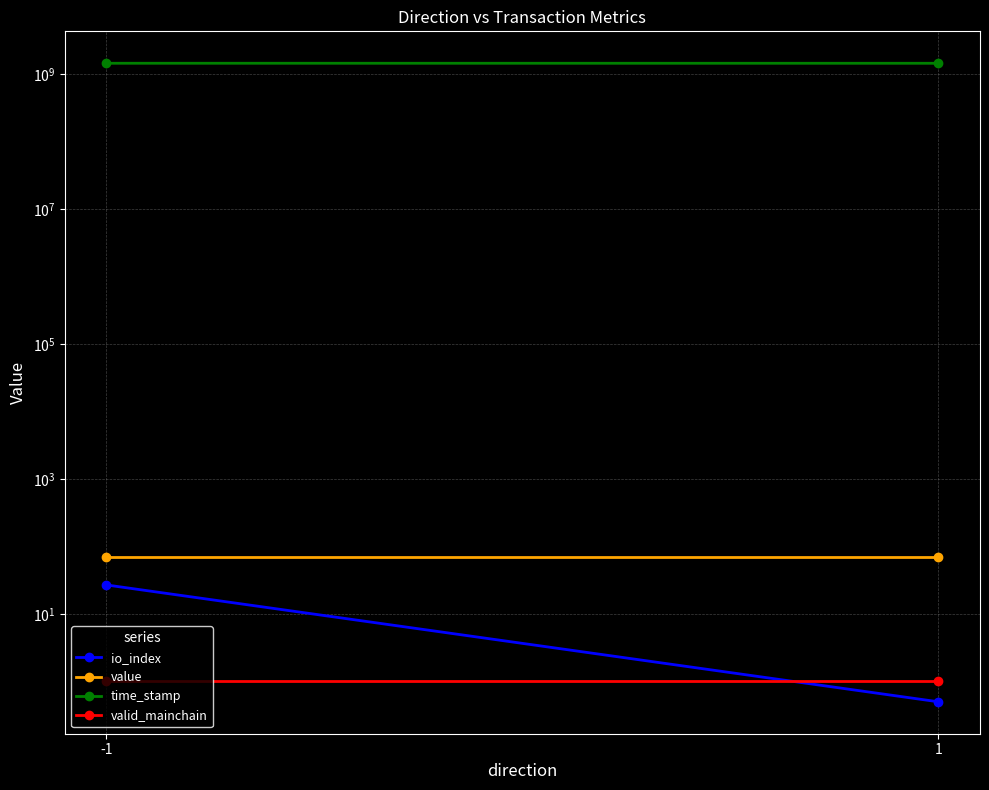

What are all the series names shown in the legend?

io_index, value, time_stamp, valid_mainchain